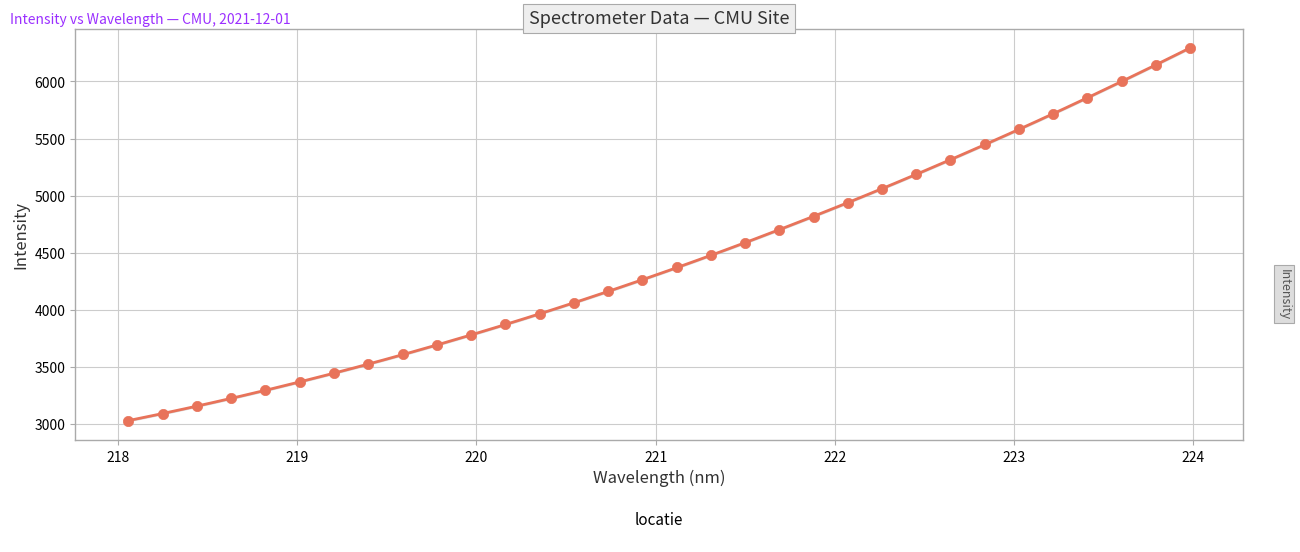

Between 220.9264 and 222.263, which is larger?

222.263